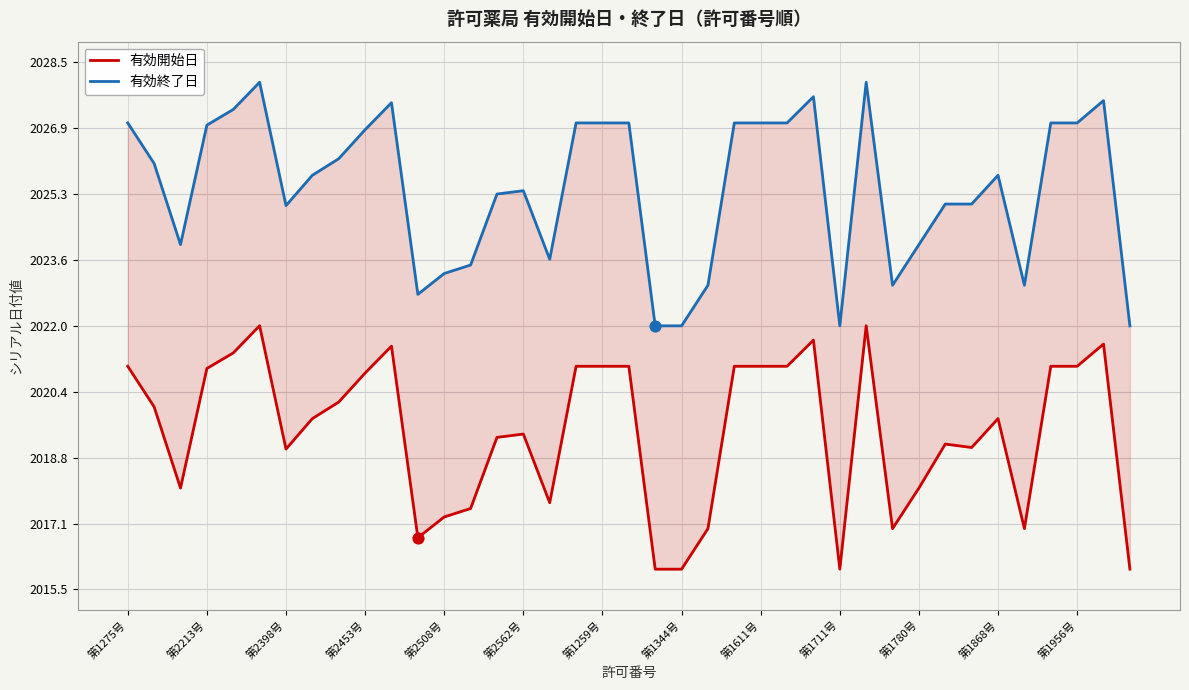

Is the value of 有効開始日 at 32 greater than the value of 有効終了日 at 13?

No